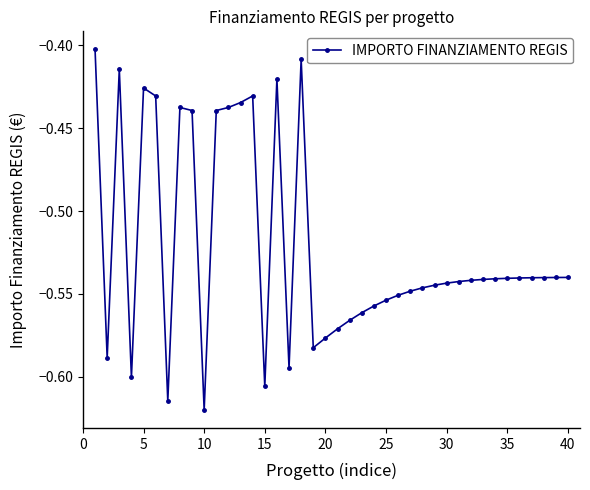

What is the sum of all values?

-20.9